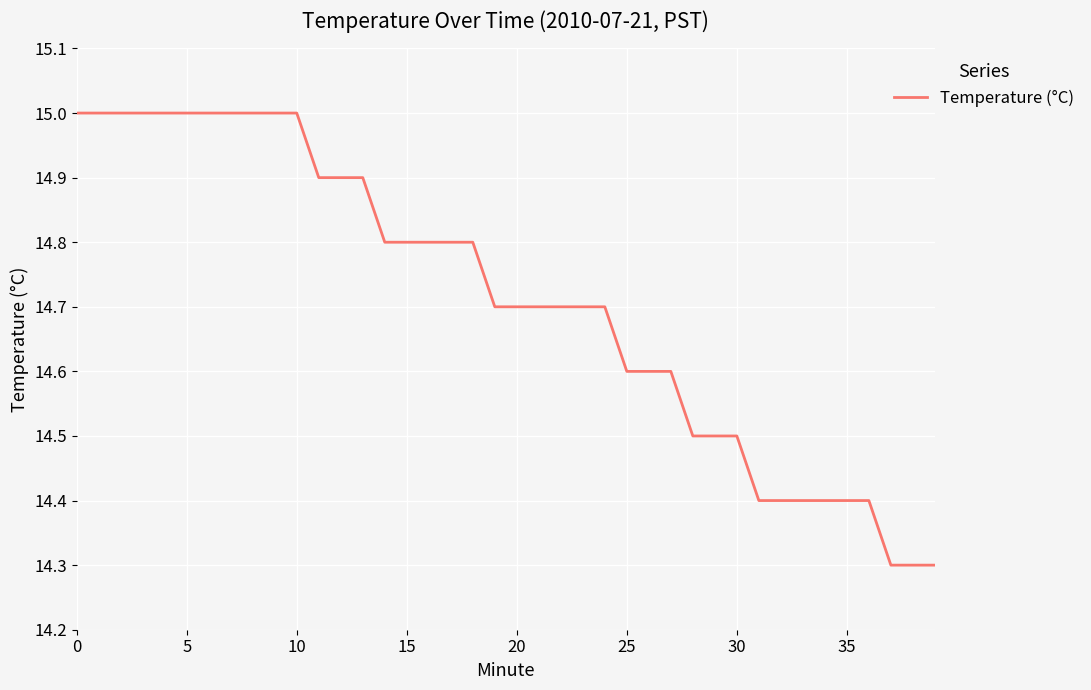

What is the greatest value displayed?

15.0